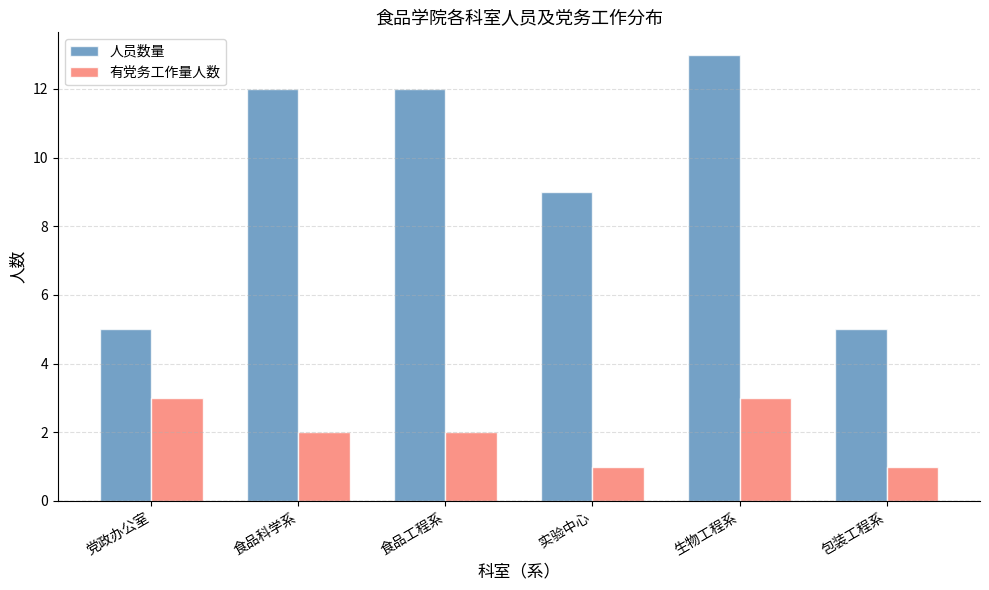

What is the difference between the highest and lowest values at 实验中心?

8